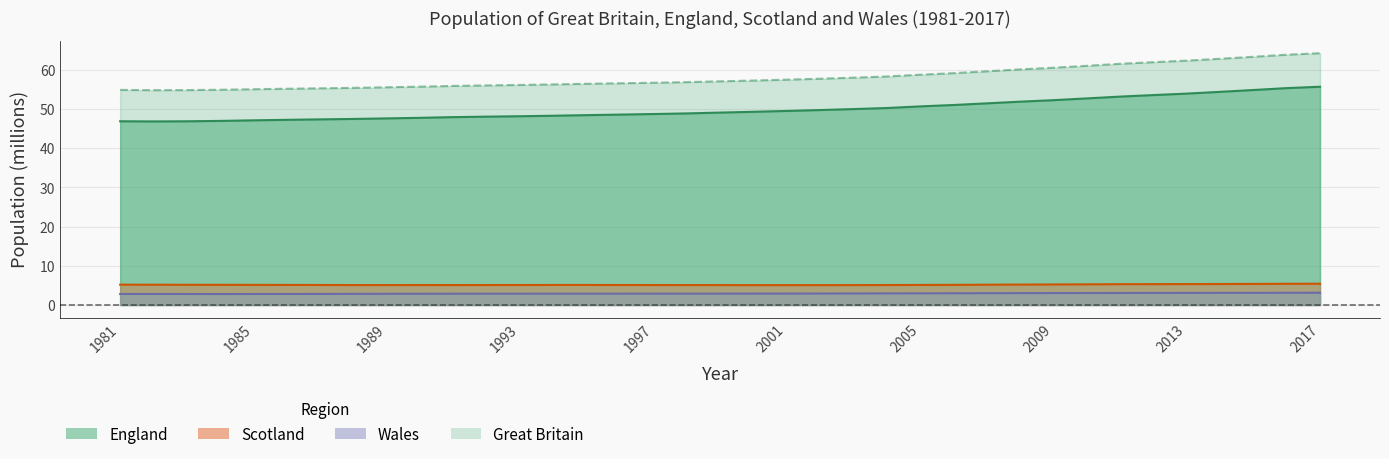

At which category is the sum across all series the highest?

2017